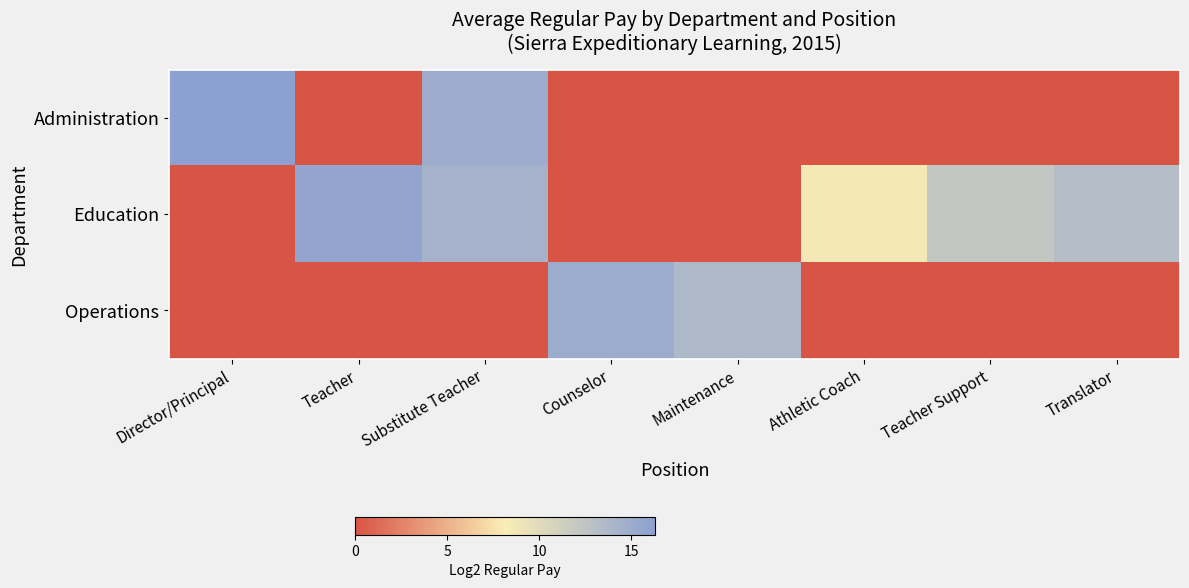

At Counselor, list the series in order from smallest to largest.

Administration, Education, Operations